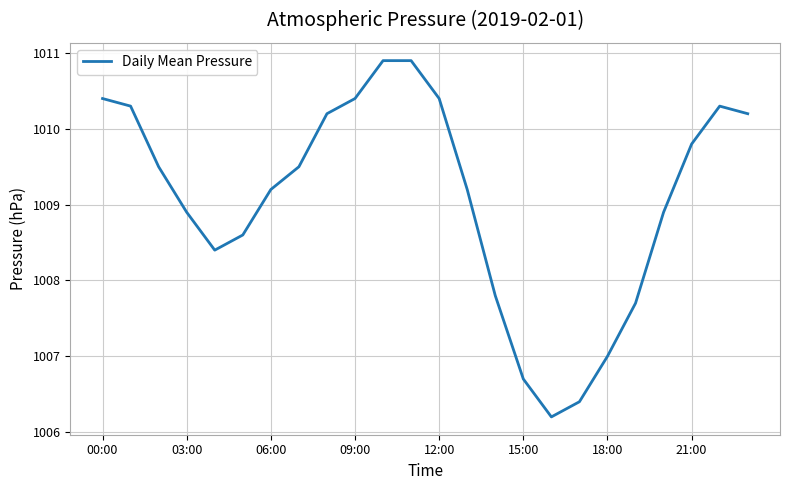

Reading left to right, list all the values displayed in this chart.

1010.4	1010.3	1009.5	1008.9	1008.4	1008.6	1009.2	1009.5	1010.2	1010.4	1010.9	1010.9	1010.4	1009.2	1007.8	1006.7	1006.2	1006.4	1007.0	1007.7	1008.9	1009.8	1010.3	1010.2